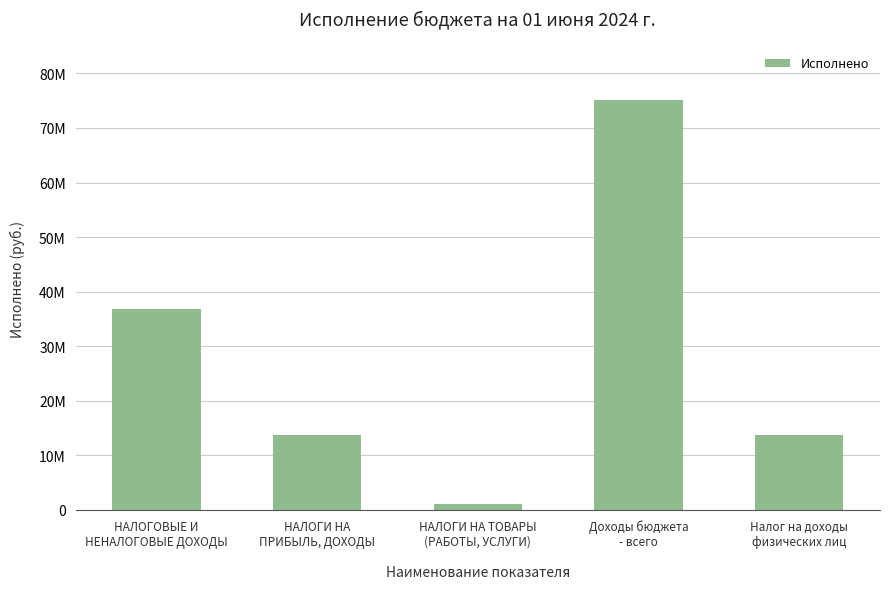

What is the greatest value displayed?

75034743.6